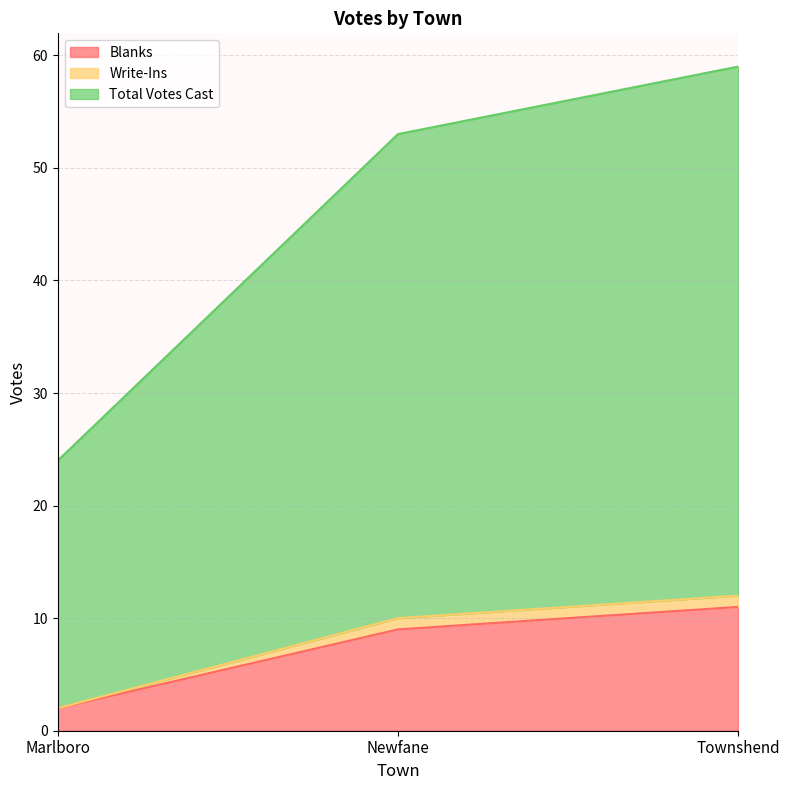

True or false: Blanks has a value of 2 at Marlboro.

True